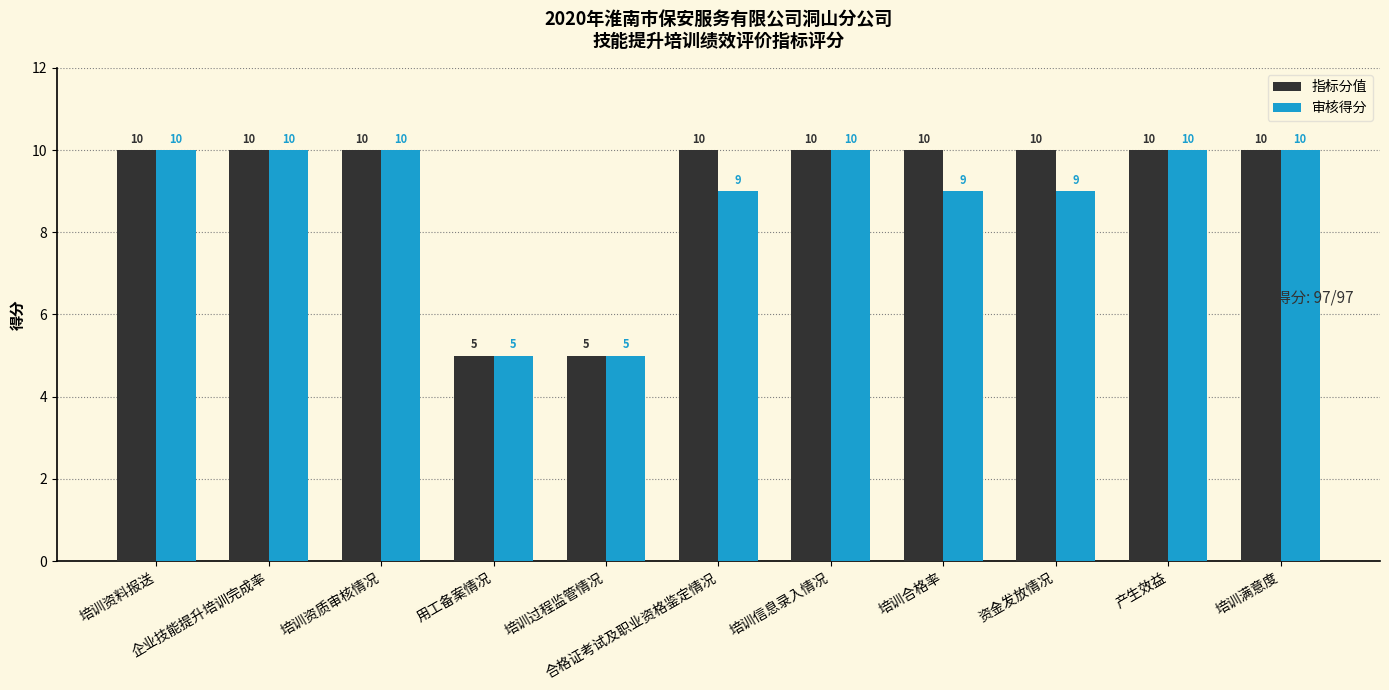

List the series in order of their overall mean, highest first.

指标分值, 审核得分